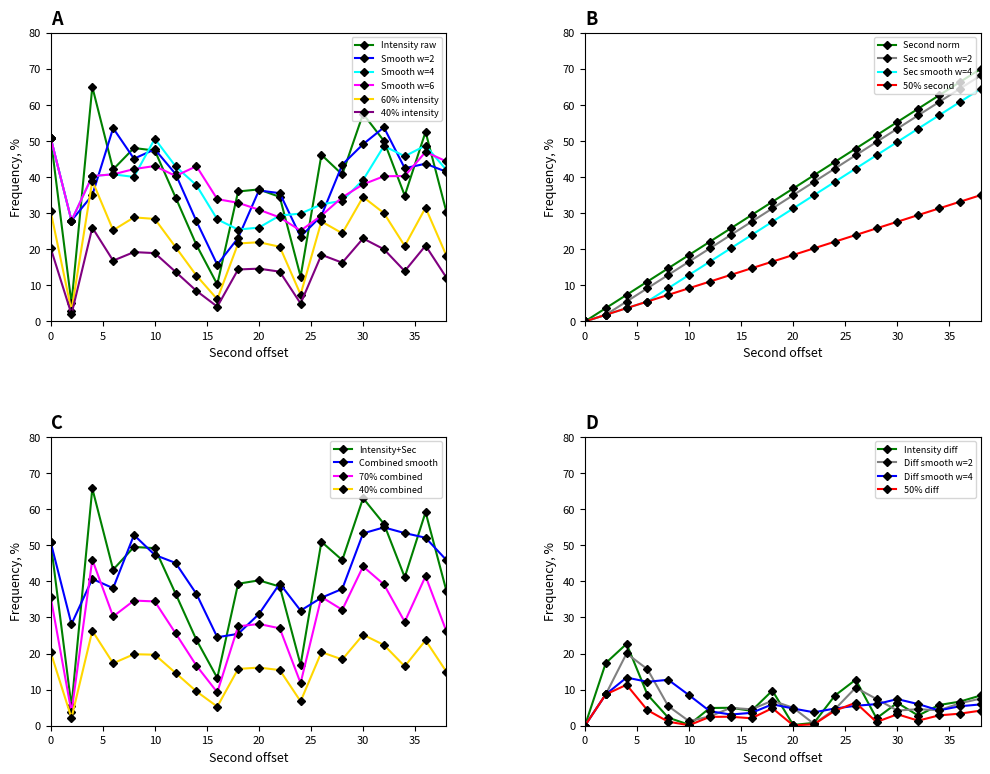

How many interior local peaks does the Intensity raw series have?

6